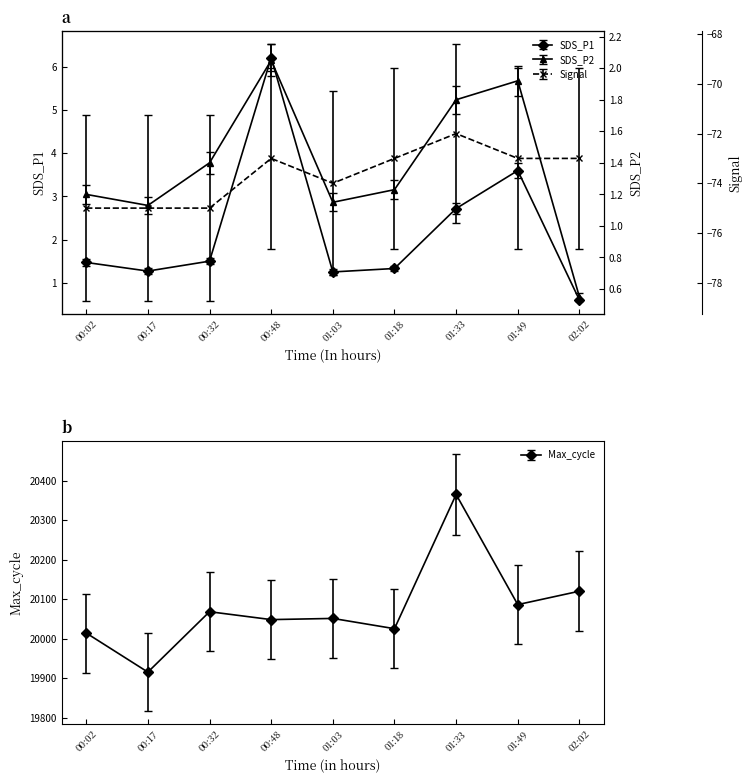

At how many categories does at least one series exceed 1491?

9